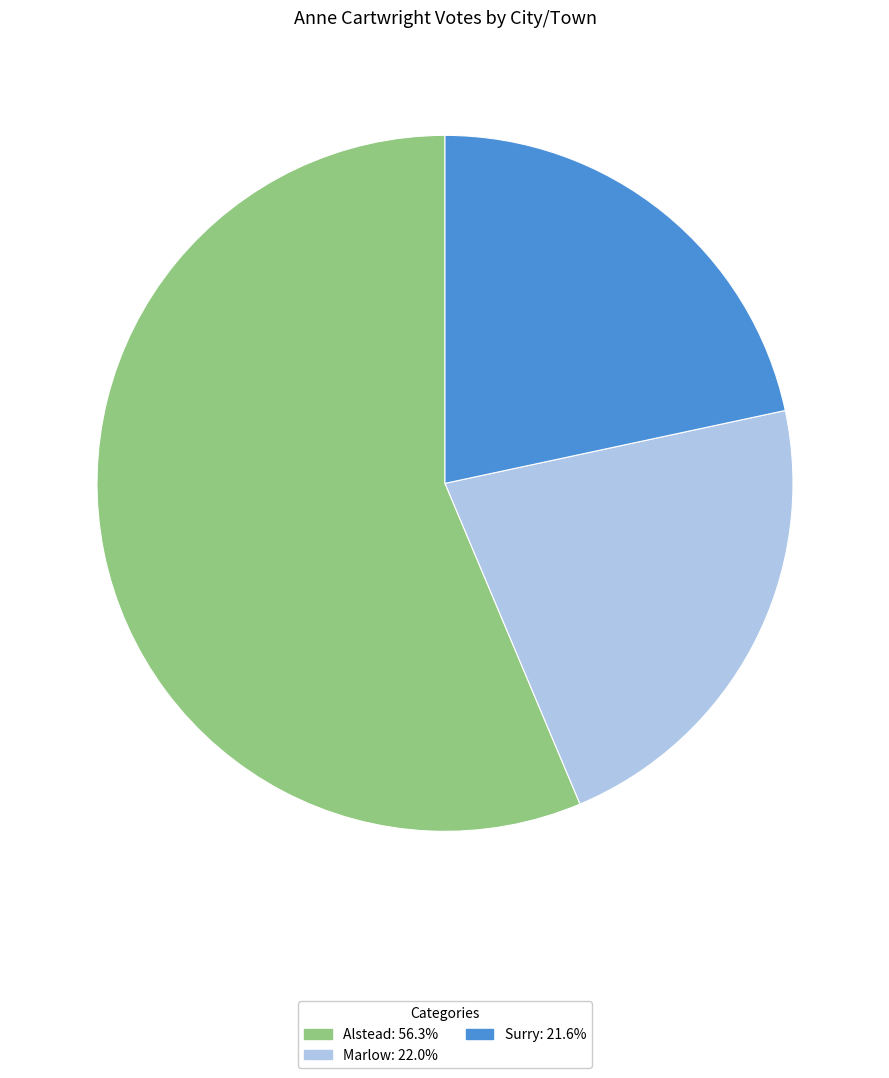

What is the largest slice in the pie chart?

Alstead